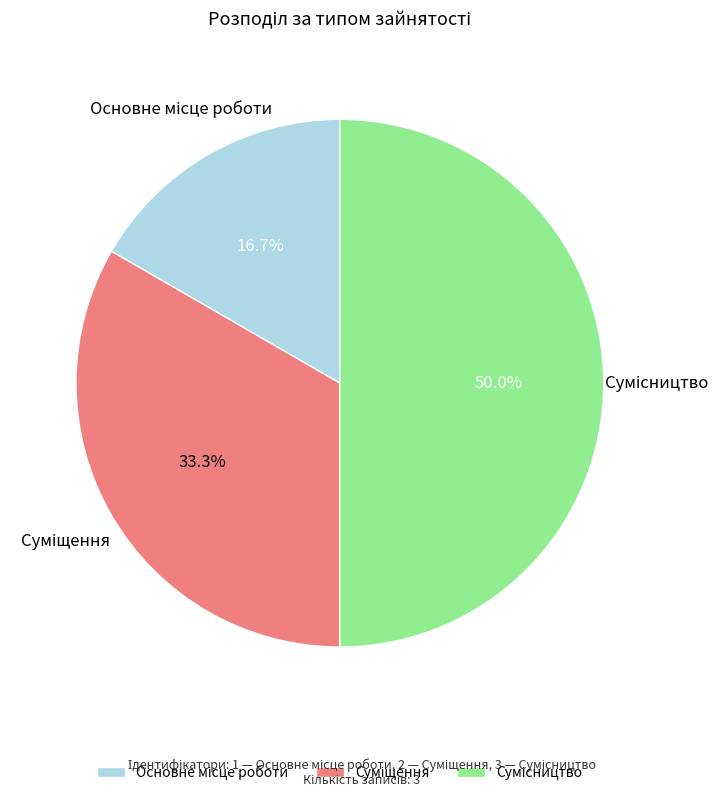

What is the ratio of the value at Основне місце роботи to the value at Суміщення?

0.5